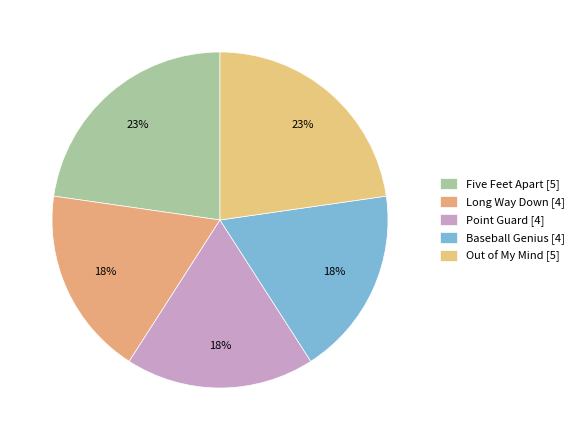

To the nearest percent, what percentage of the pie is Five Feet Apart?

23%